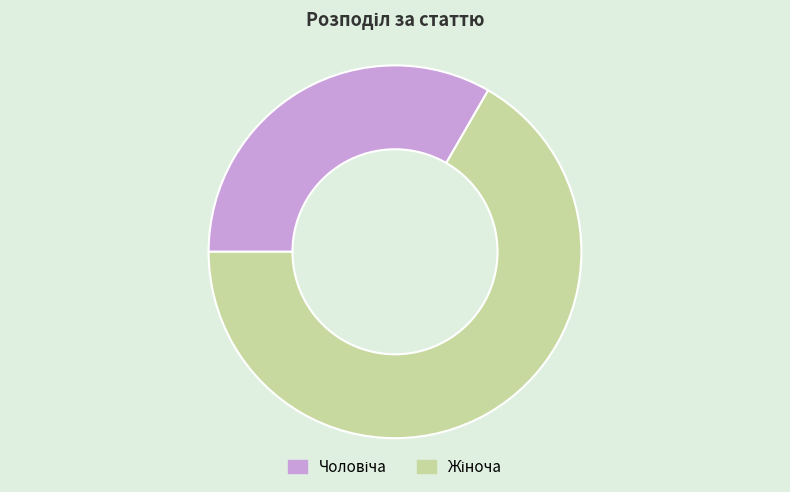

Is there any slice that represents more than half of the pie?

Yes